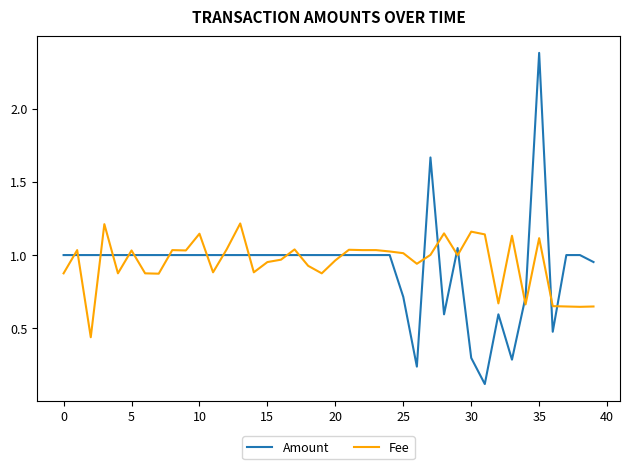

Rank the series by their maximum value, from lowest to highest.

Fee, Amount